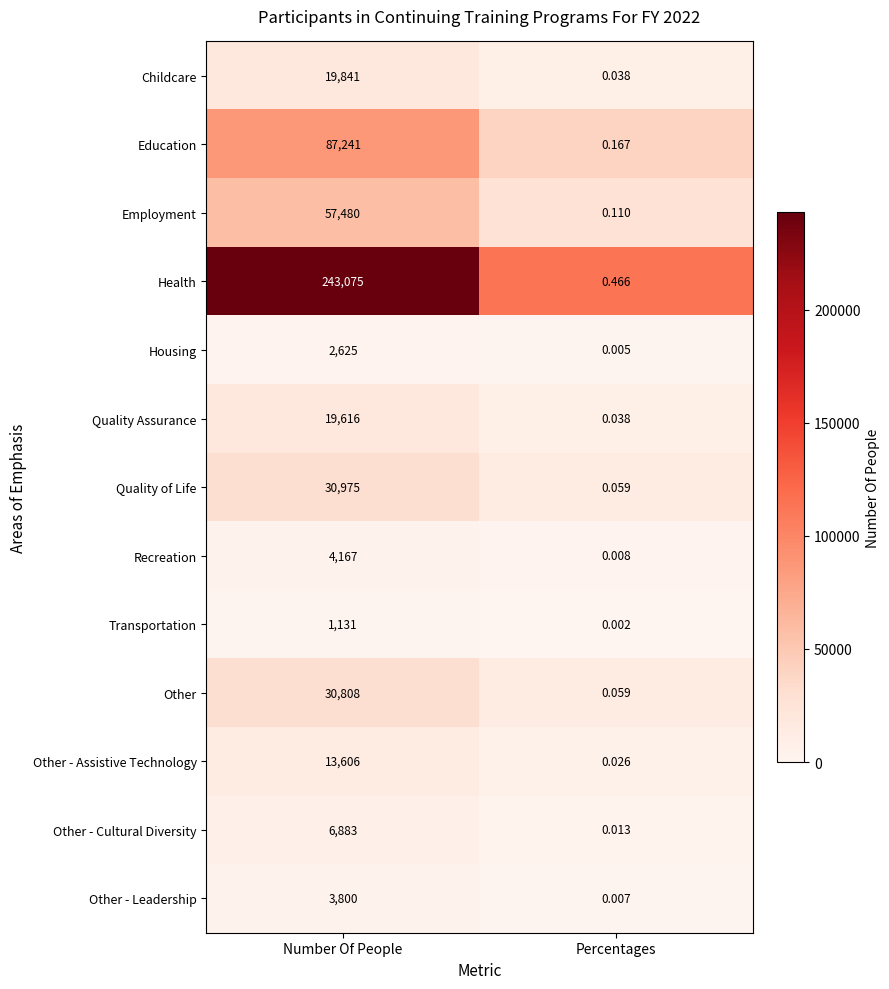

Where is Health nearest to the value 121537?

Percentages